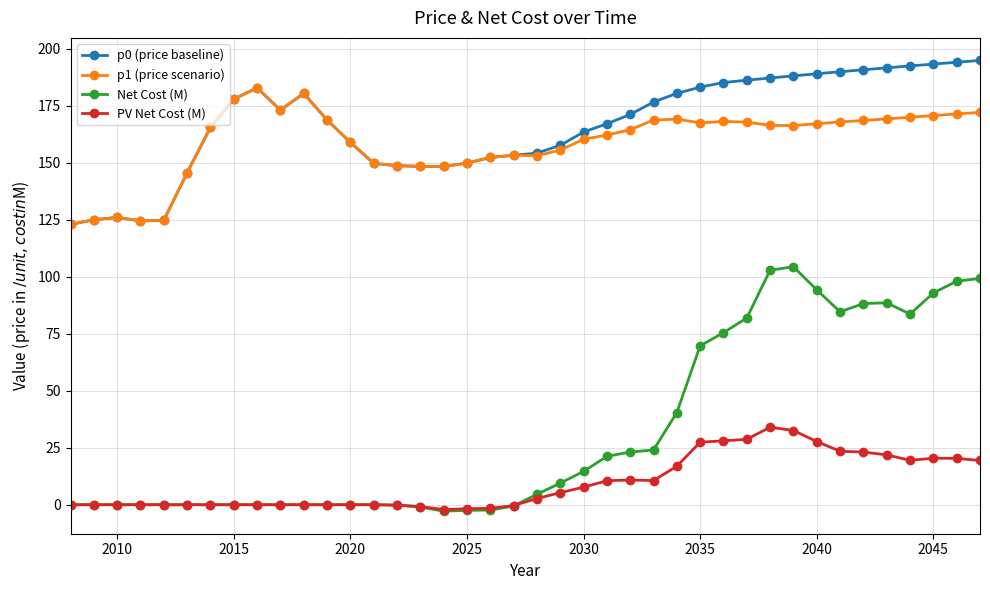

Which series has the widest spread of values?

Net Cost (M)